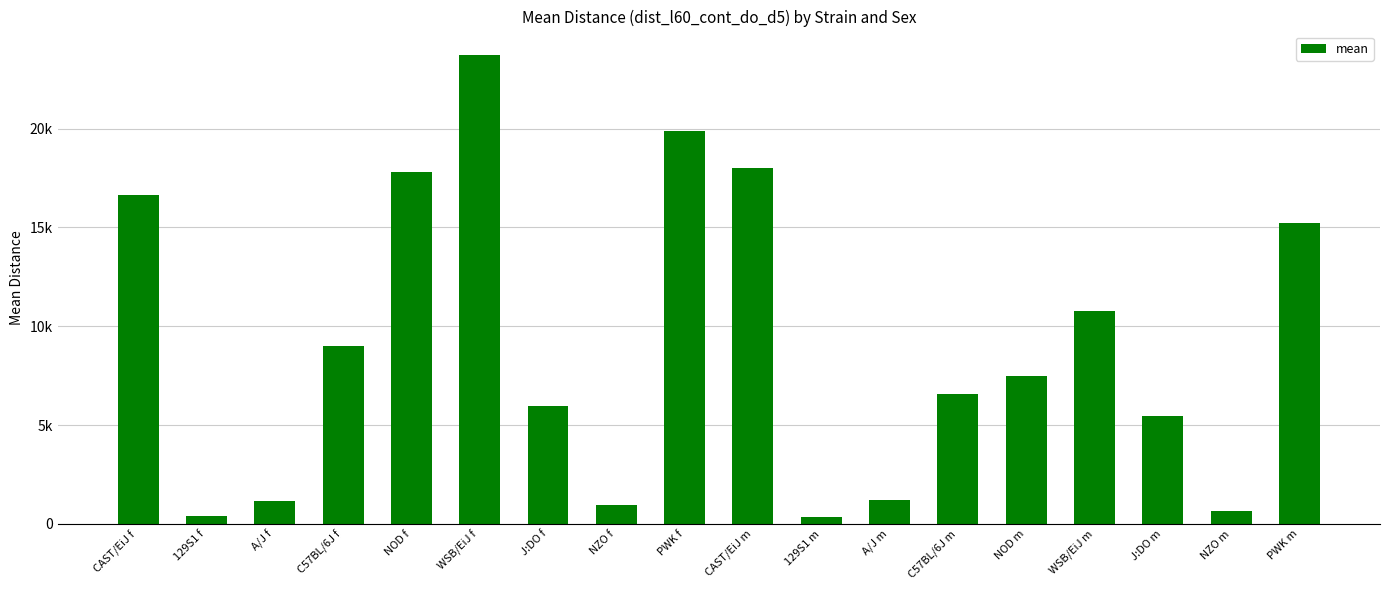

List the labels in order of value, largest first.

WSB/EiJ f, PWK f, CAST/EiJ m, NOD f, CAST/EiJ f, PWK m, WSB/EiJ m, C57BL/6J f, NOD m, C57BL/6J m, J:DO f, J:DO m, A/J m, A/J f, NZO f, NZO m, 129S1 f, 129S1 m